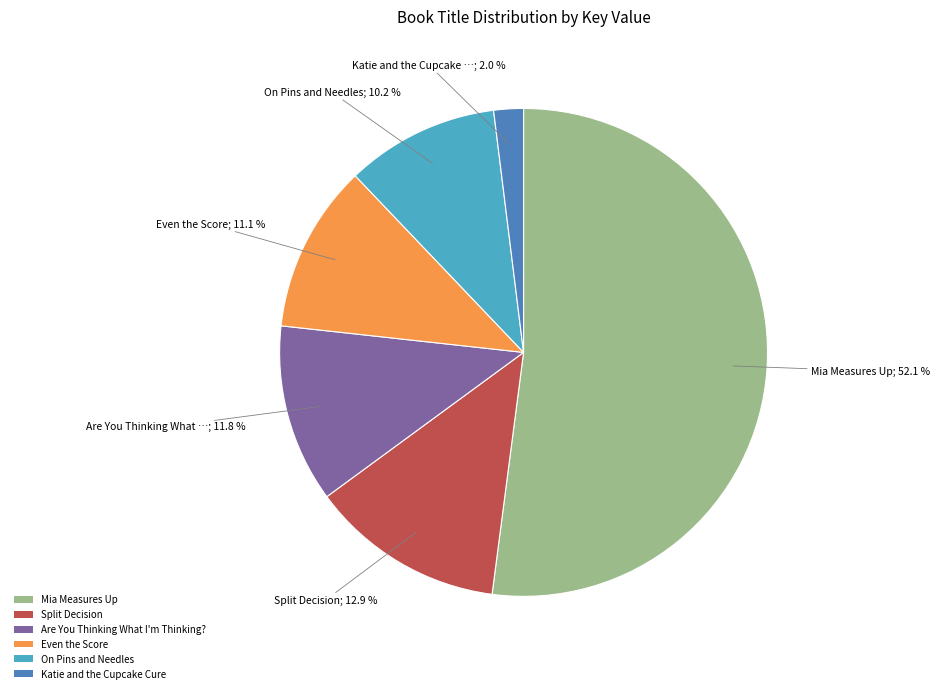

Is Even the Score the majority of the pie?

No